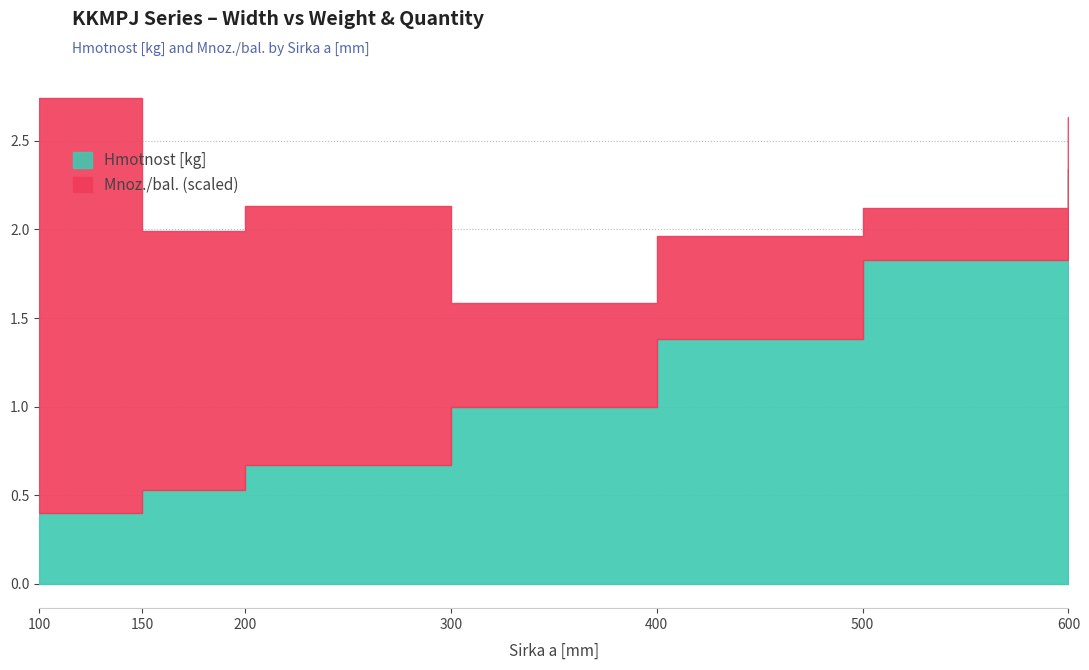

Between 100 and 600, which is larger?

600